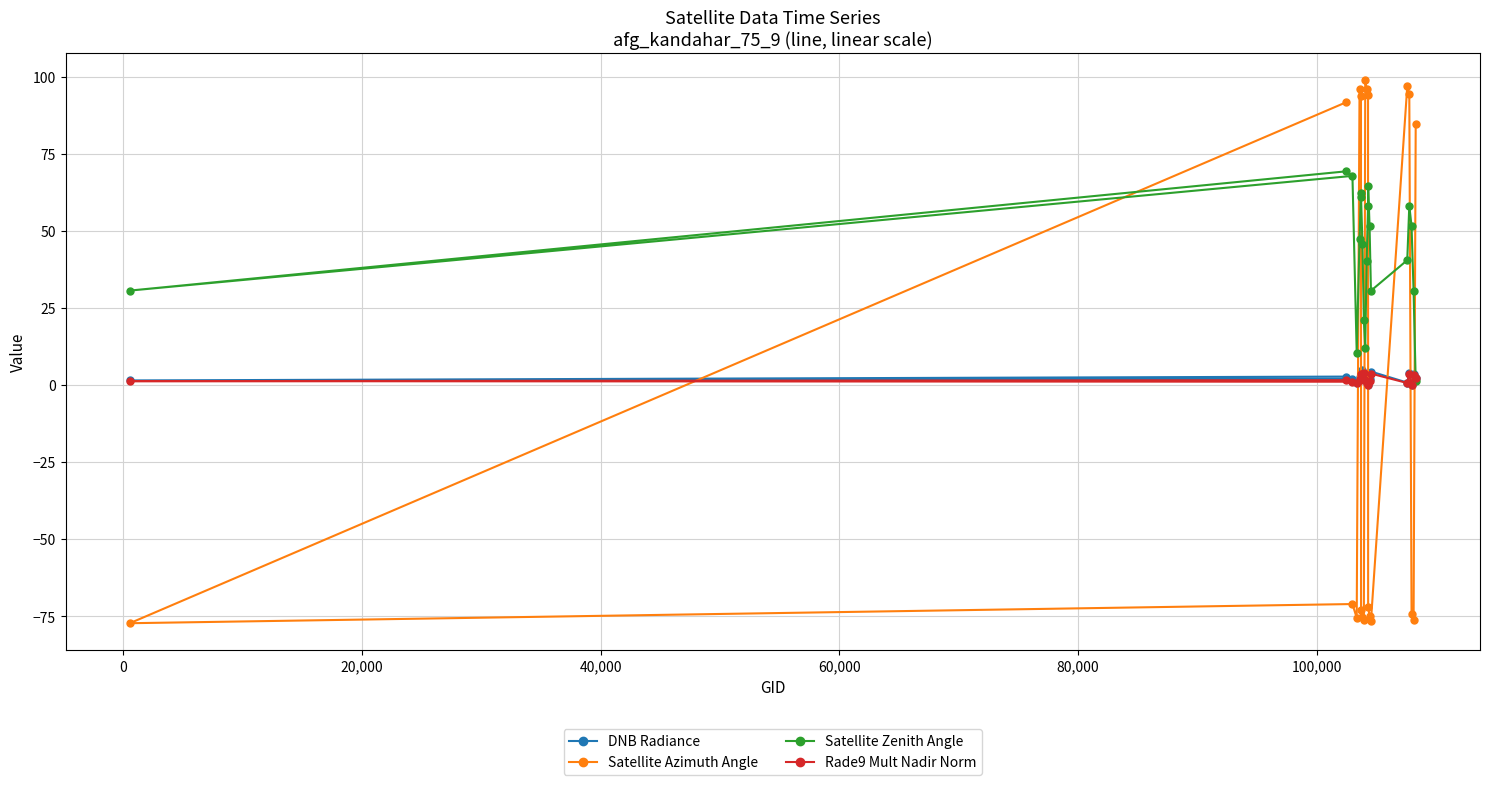

Which series has the widest spread of values?

Satellite Azimuth Angle